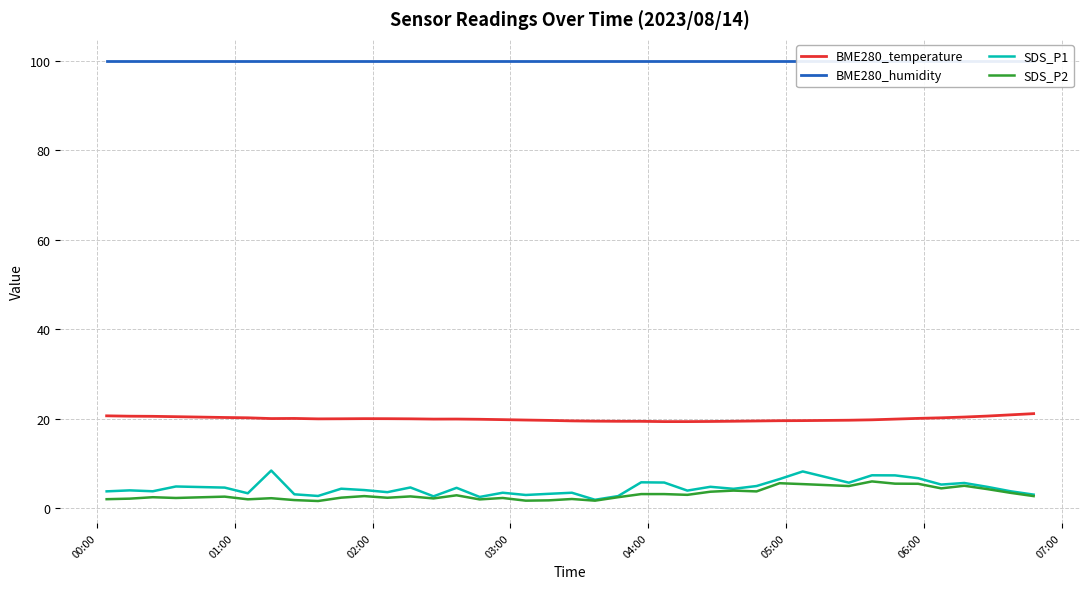

What is the average value of the SDS_P1 series?

4.5